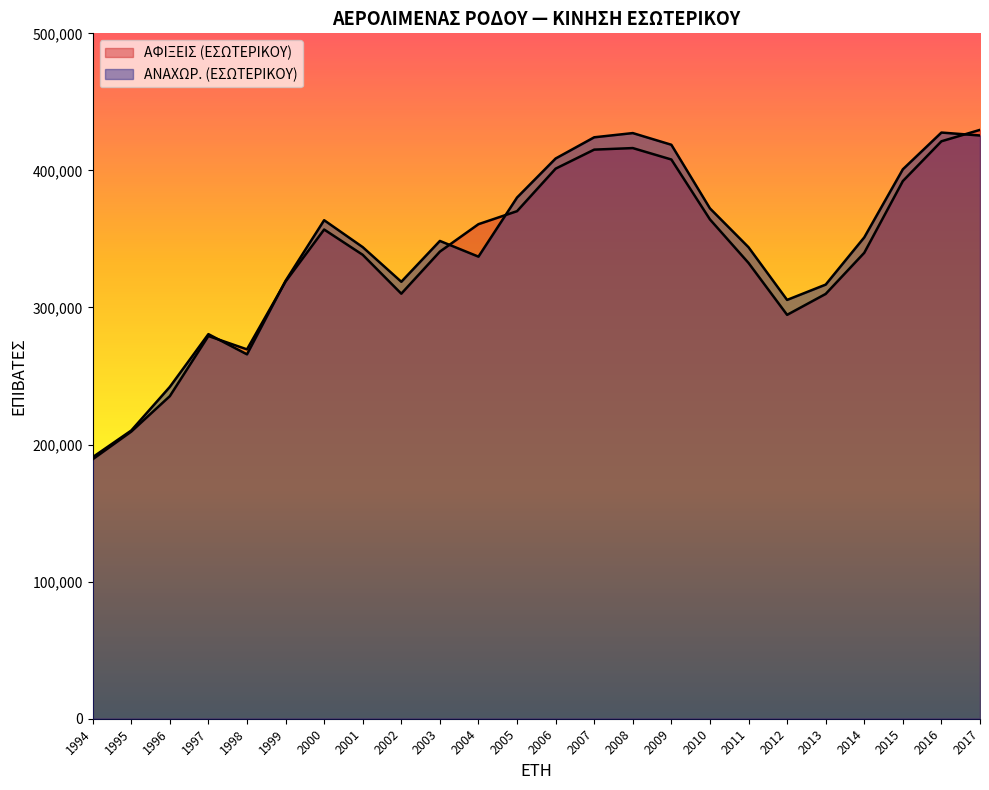

How many values in the ΑΦΙΞΕΙΣ (ΕΣΩΤΕΡΙΚΟΥ) series exceed 340760?

11